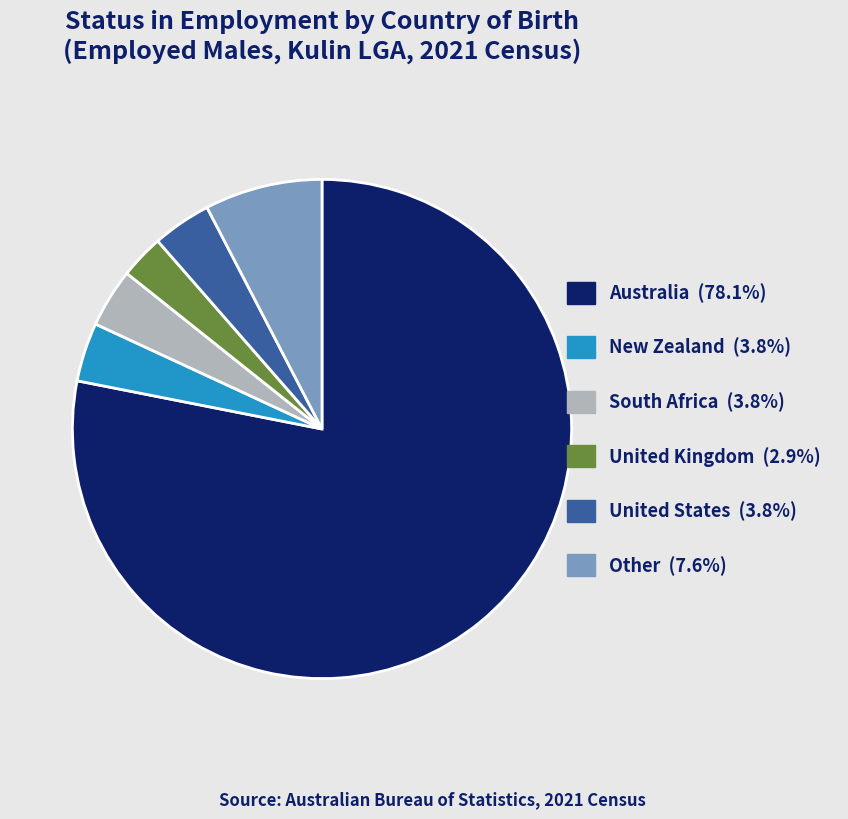

Approximately how many times larger is the value at Other compared to United States?

2.0